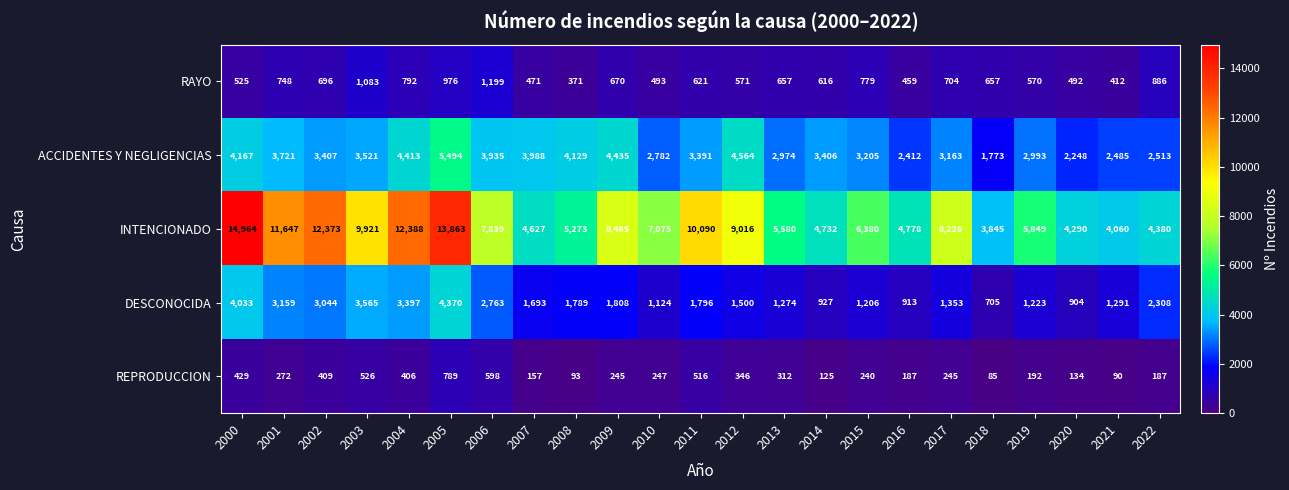

Rank the series by their maximum value, from highest to lowest.

INTENCIONADO, ACCIDENTES Y NEGLIGENCIAS, DESCONOCIDA, RAYO, REPRODUCCION